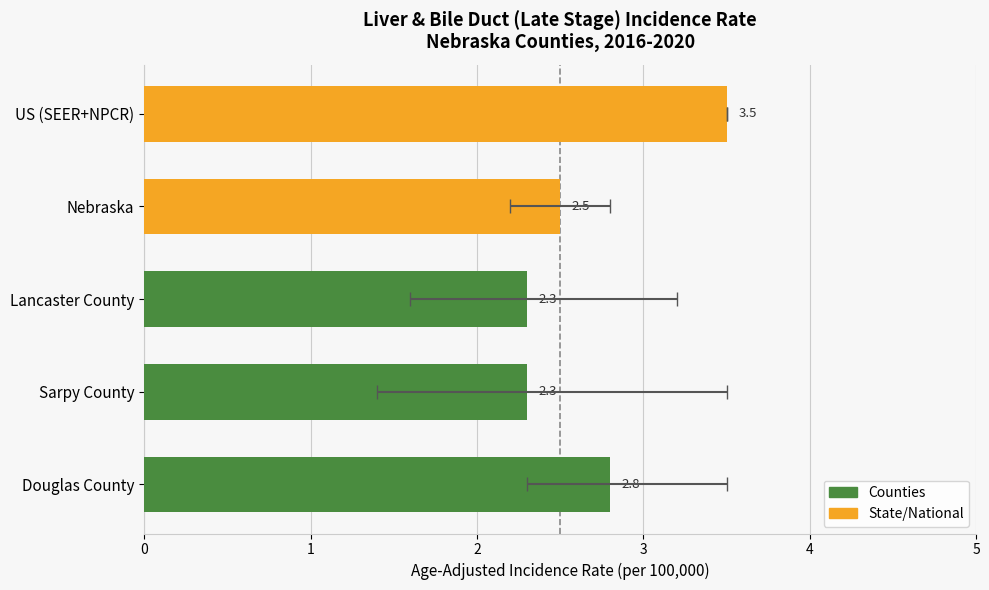

What is the difference between the maximum and second lowest values in the Age-Adjusted Incidence Rate series?

1.2